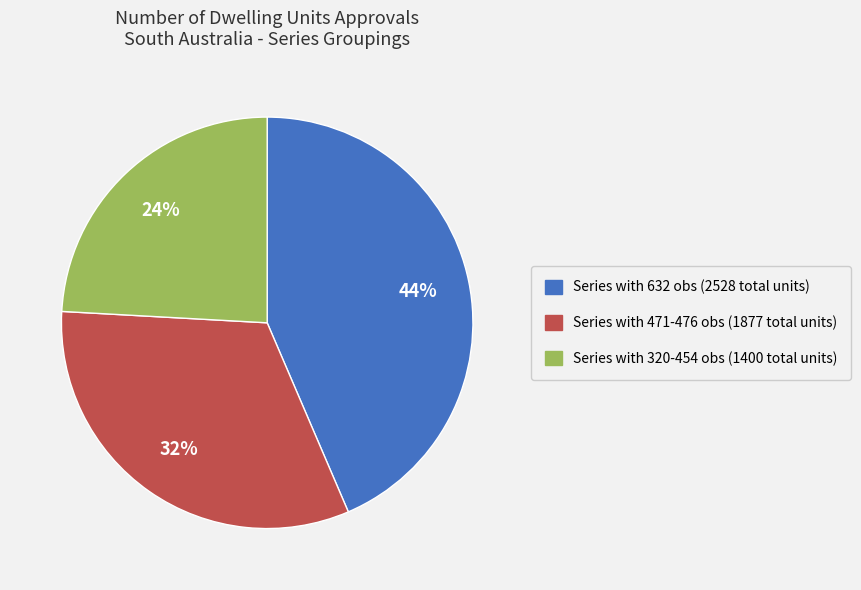

To the nearest percent, what is the average slice percentage?

33%